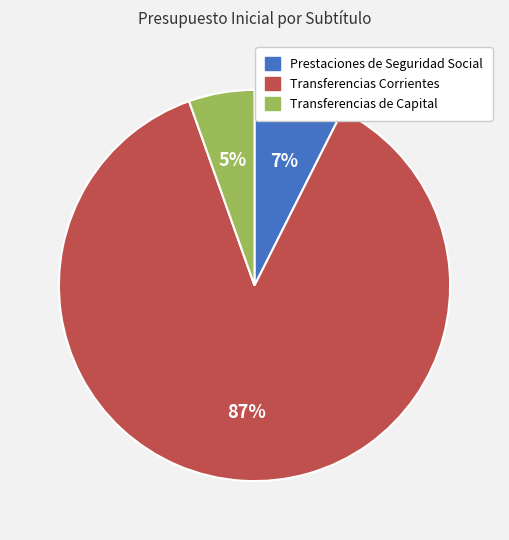

To the nearest percent, what portion does Prestaciones de Seguridad Social represent?

7%